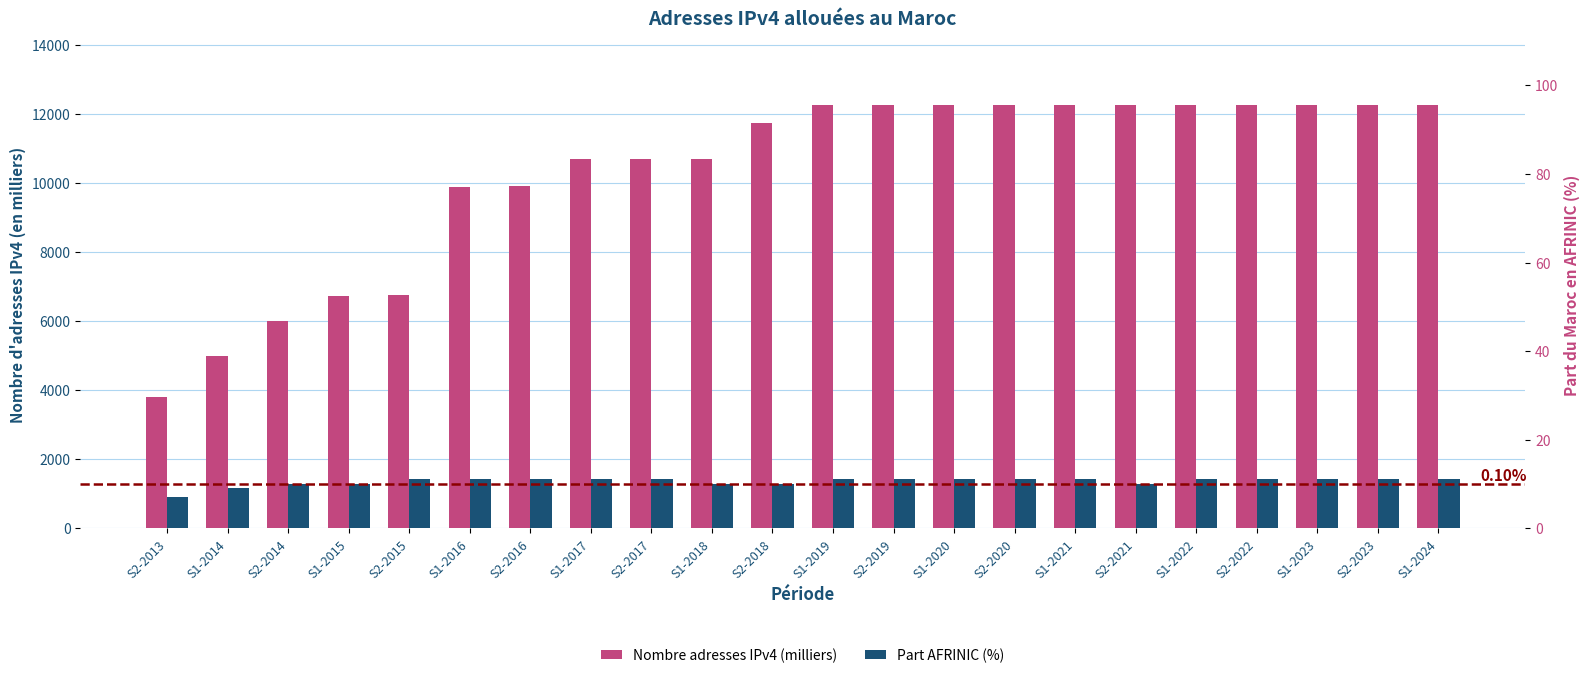

How many groups of bars are there?

22